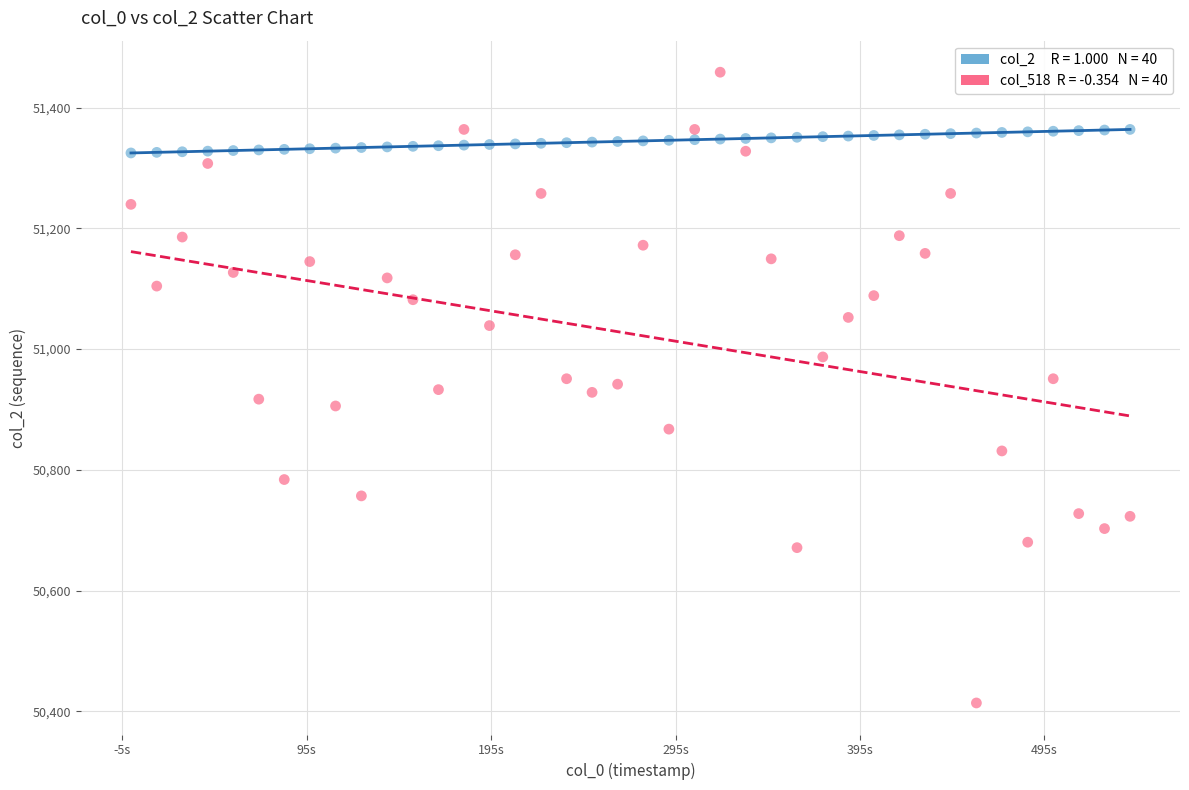

Across all data points, what is the range of Y values (max minus min)?

1045.1